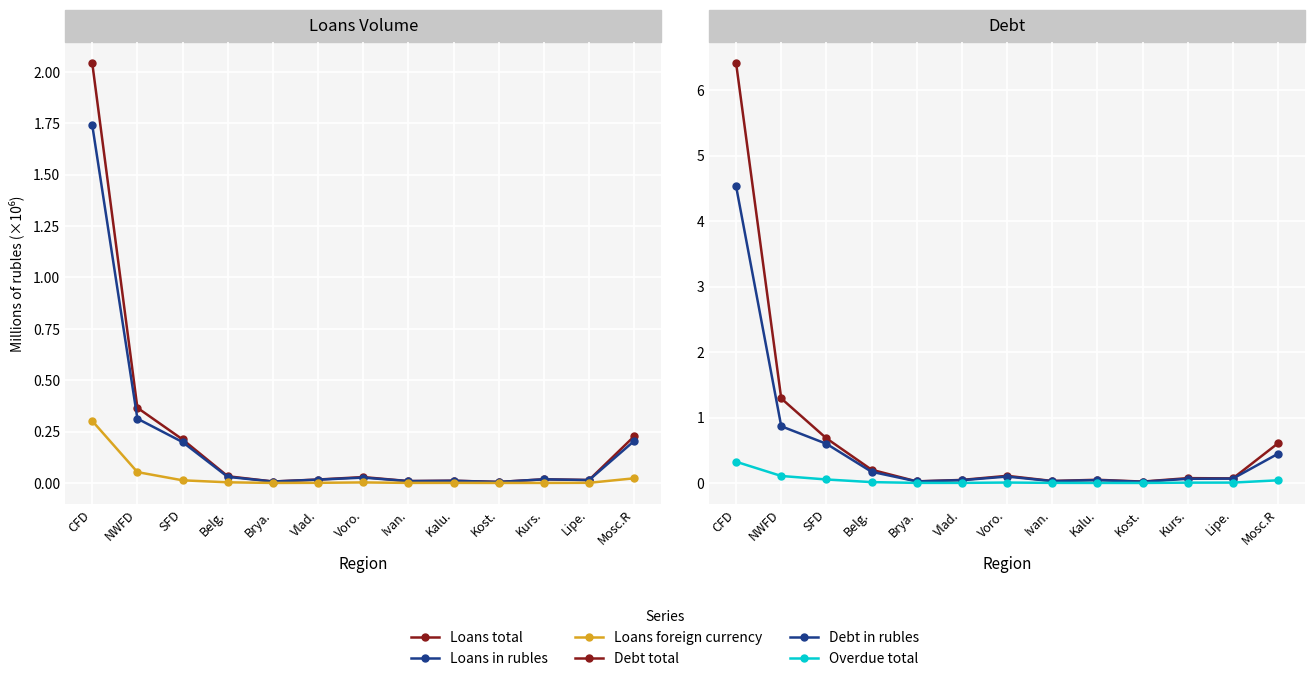

What is the difference between the Debt in rubles values at Kalu. and Belg.?

0.1